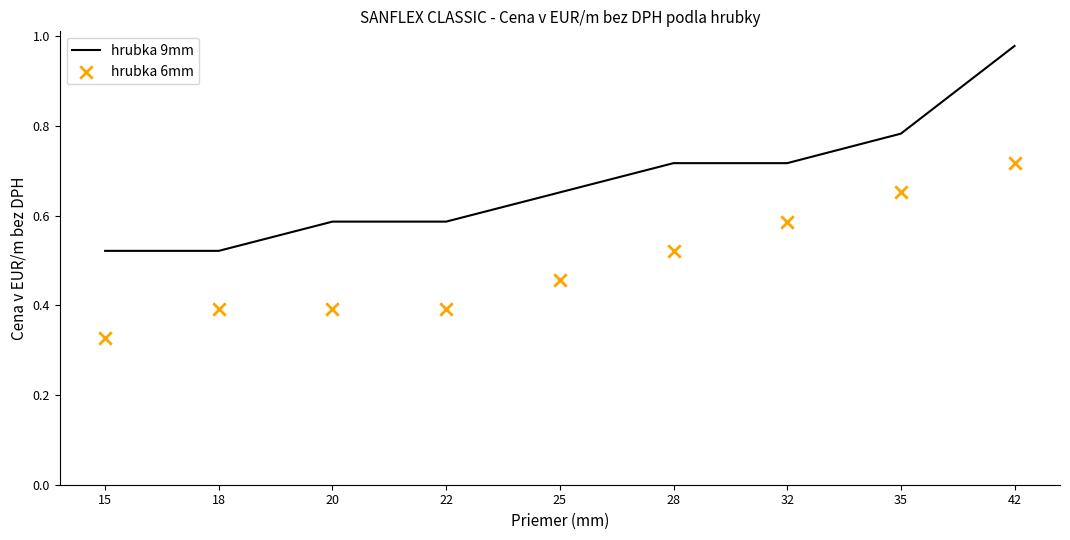

Is the value of hrubka 9mm at 35 greater than the value of hrubka 6mm at 25?

Yes